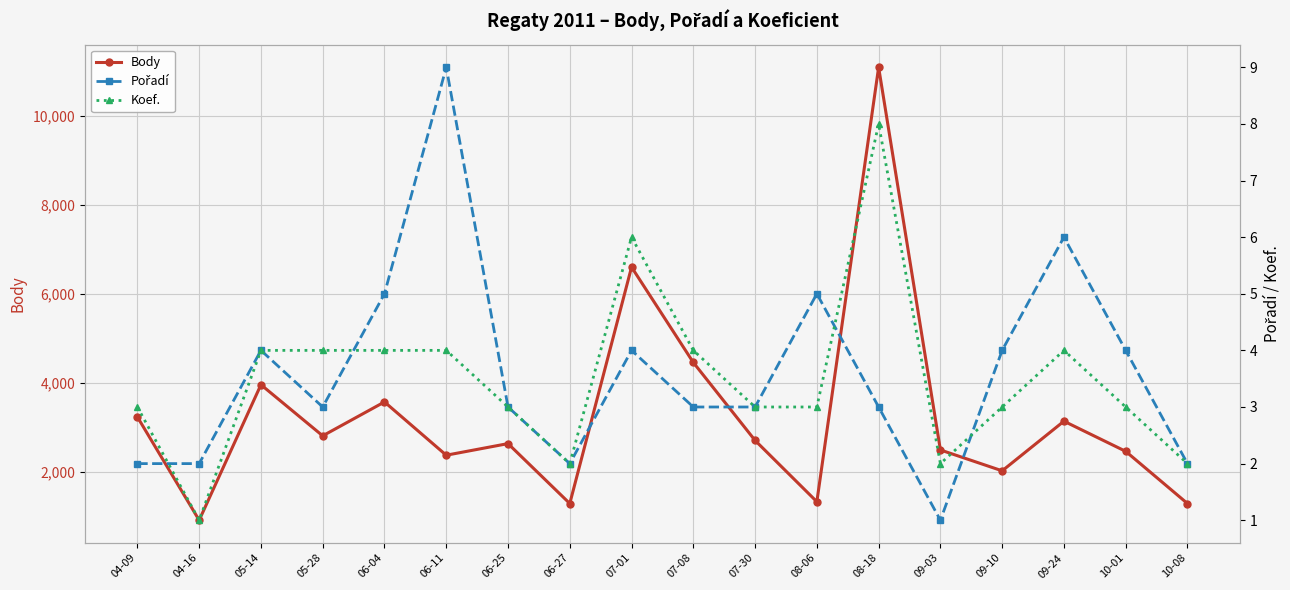

What is the difference between the maximum and second lowest values in the Pořadí series?

7